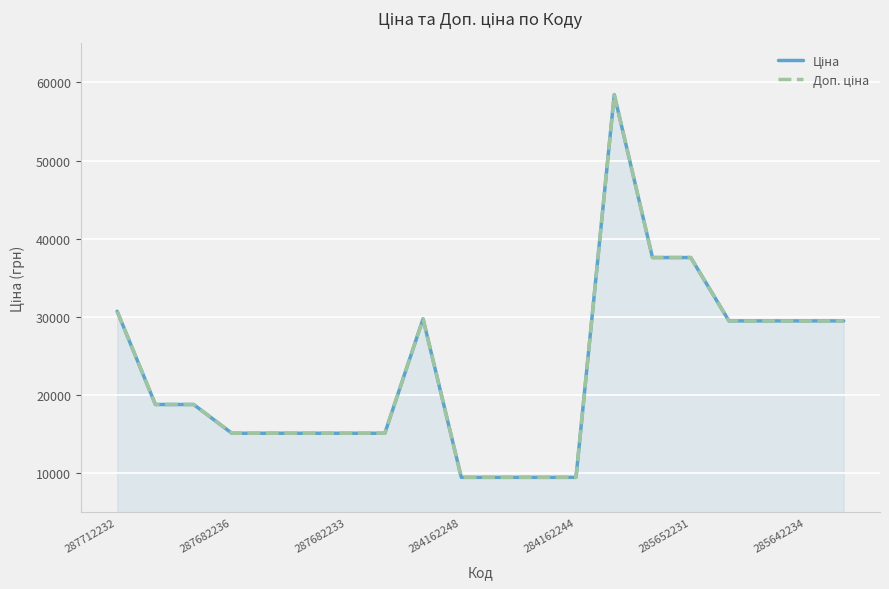

True or false: Ціна and Доп. ціна intersect in this chart.

False